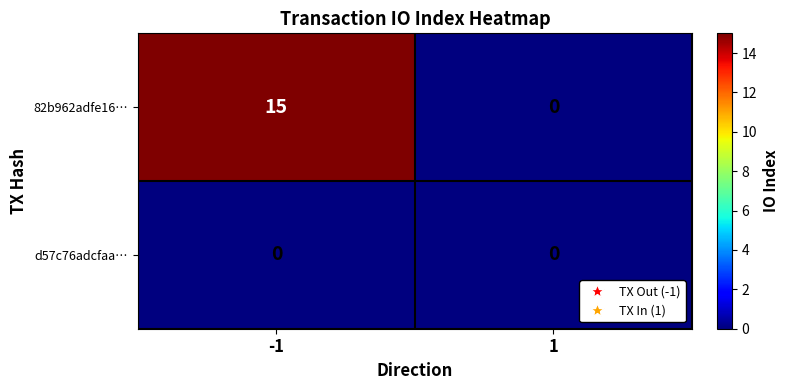

Which category has the highest value across all series?

-1